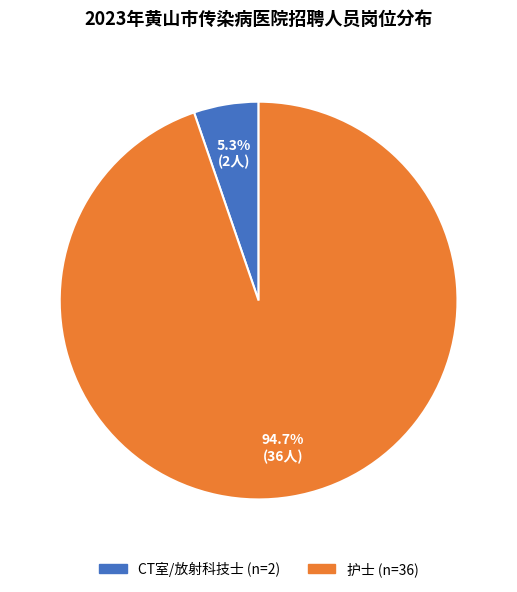

What is the ratio of the value at CT室/放射科技士 to the value at 护士?

0.1